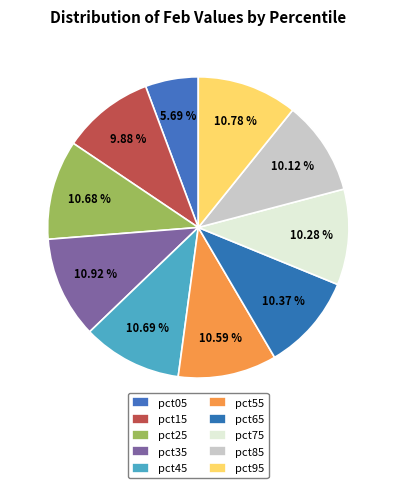

What percentage is the pct05 slice, to the nearest percent?

6%